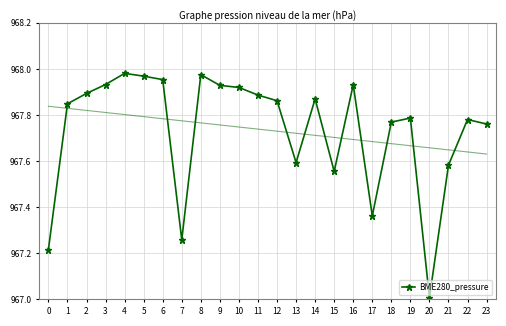

Reading left to right, list all the values displayed in this chart.

0=967.2	1=967.8	2=967.9	3=967.9	4=968.0	5=968.0	6=968.0	7=967.3	8=968.0	9=967.9	10=967.9	11=967.9	12=967.9	13=967.6	14=967.9	15=967.6	16=967.9	17=967.4	18=967.8	19=967.8	20=967.0	21=967.6	22=967.8	23=967.8